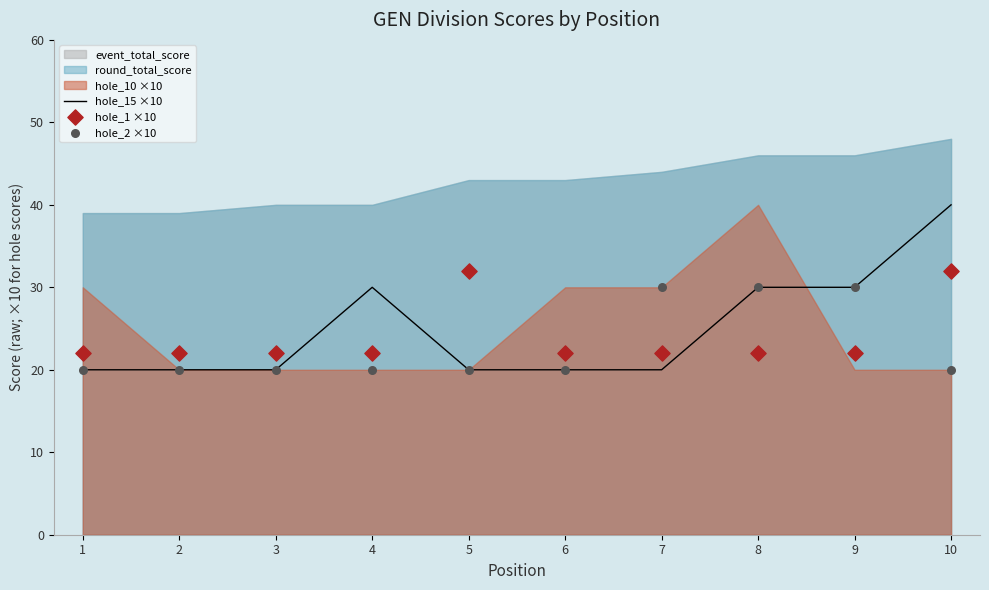

The value of hole_15 ×10 at 5 is 12. True or false?

False